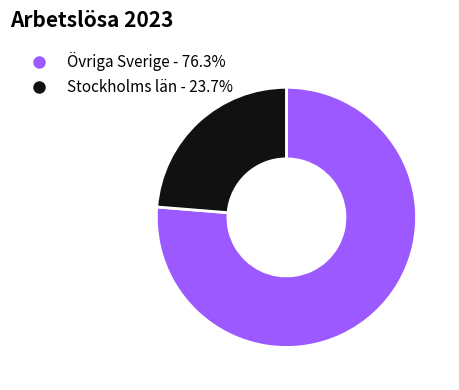

Is there any slice that represents more than half of the pie?

Yes